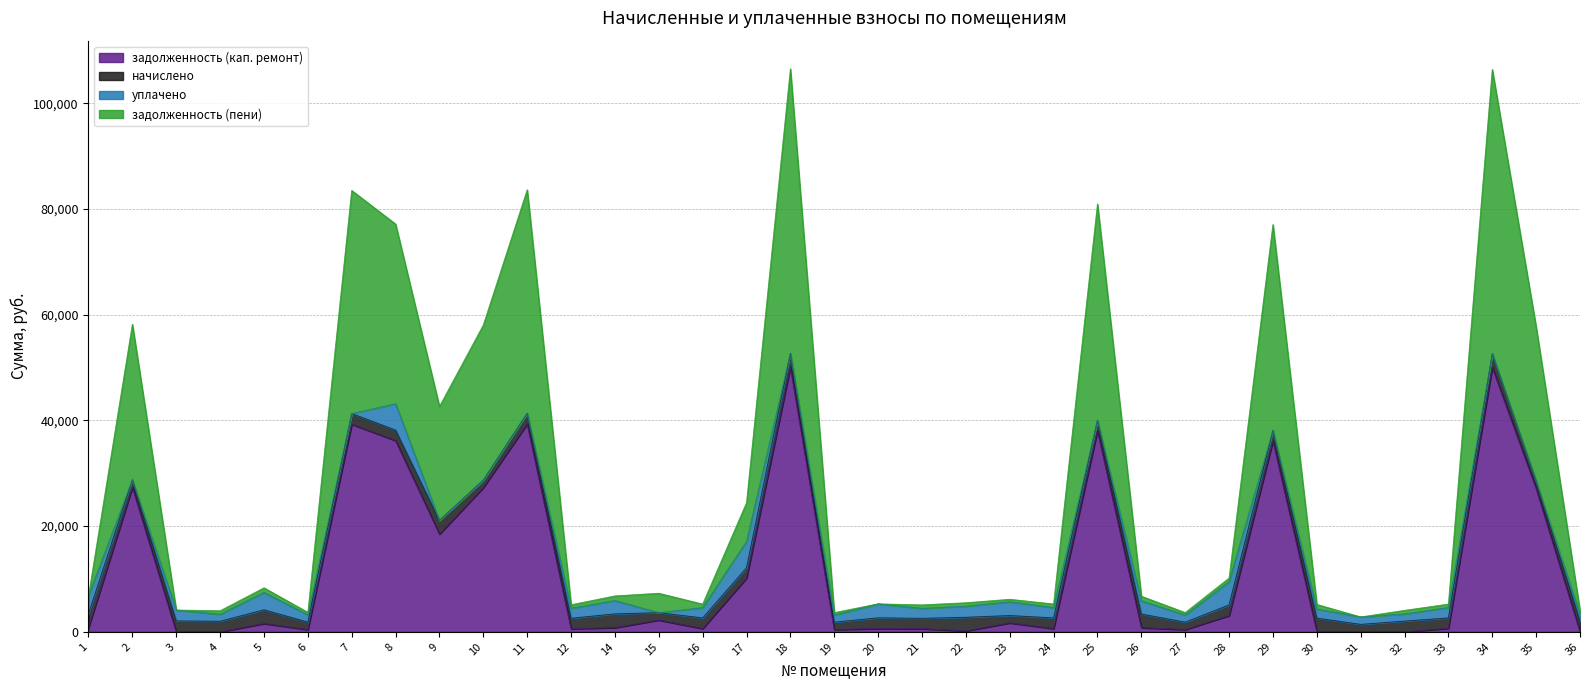

The value of задолженность (пени) at 19 is 2355.9. True or false?

False